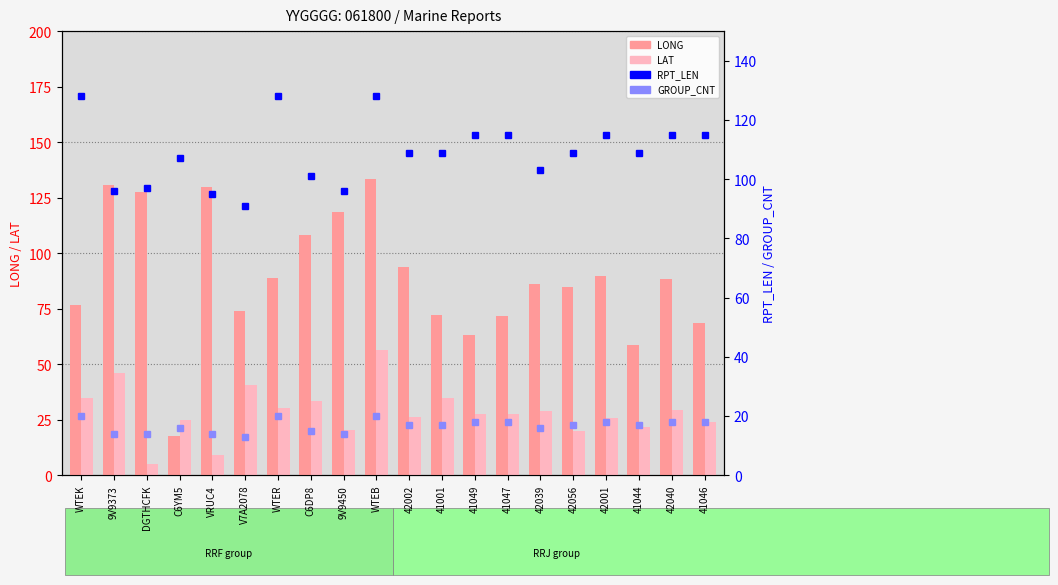

How many groups of bars are there?

20